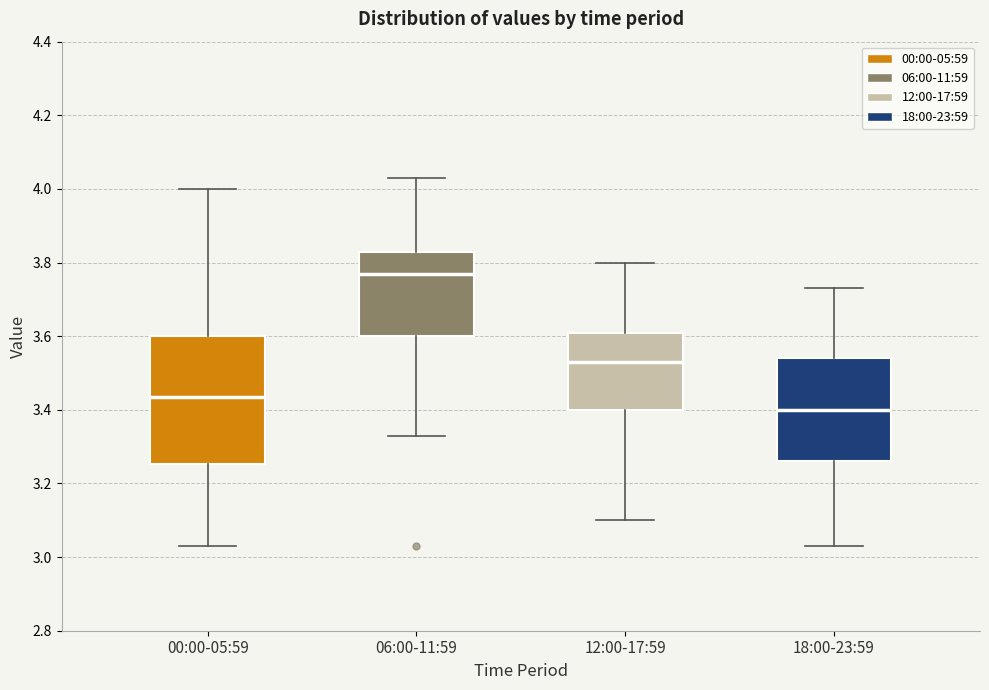

Comparing the boxes themselves (not the whiskers), which one is the tallest?

00:00-05:59